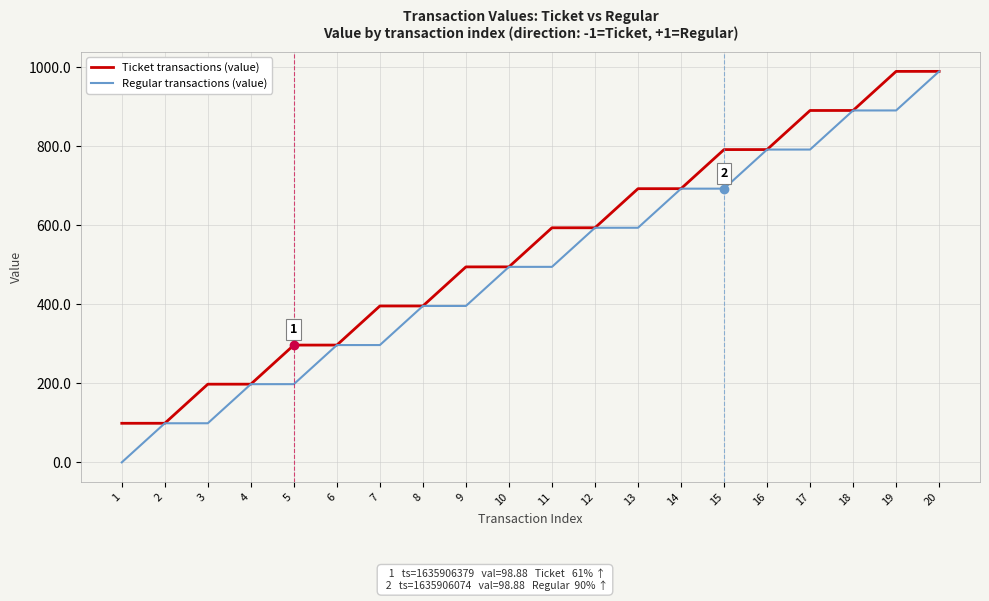

The Ticket transactions (value) series shows 197.9 at 4. True or false?

True